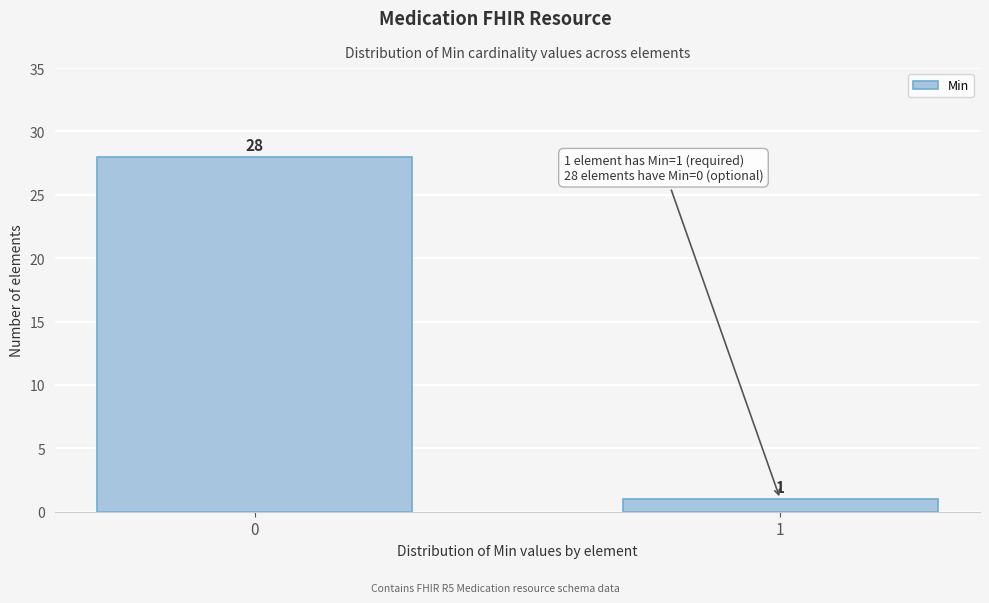

Reading left to right, transcribe all the data shown in this chart.

0=28	1=1